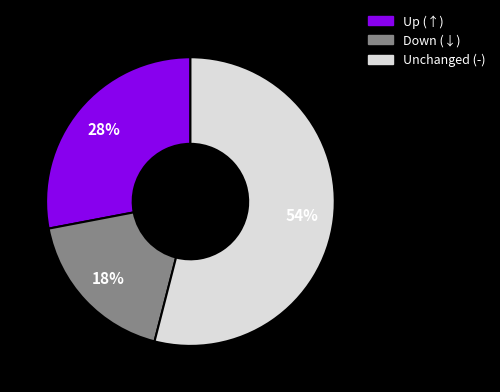

Is there any slice that represents more than half of the pie?

Yes